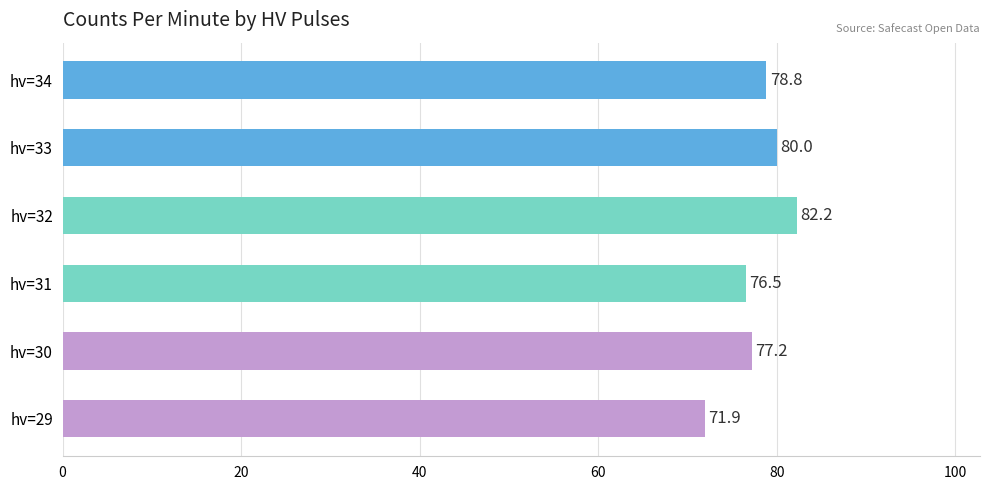

How many data points are less than 78?

3